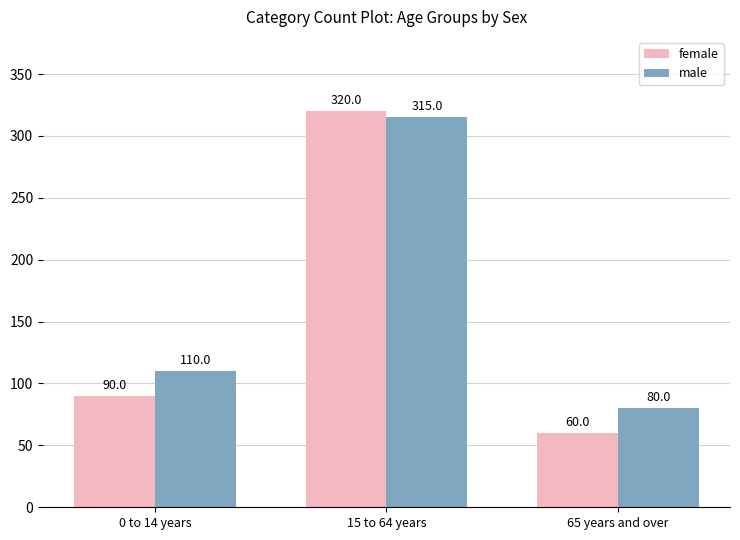

What is the sum of all male values?

505